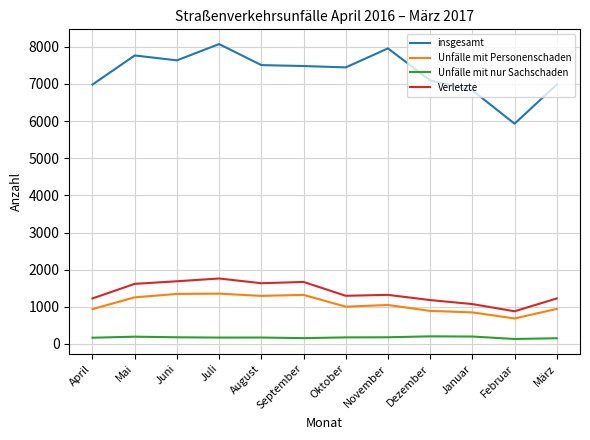

Which category has the lowest value in the Verletzte series?

Februar